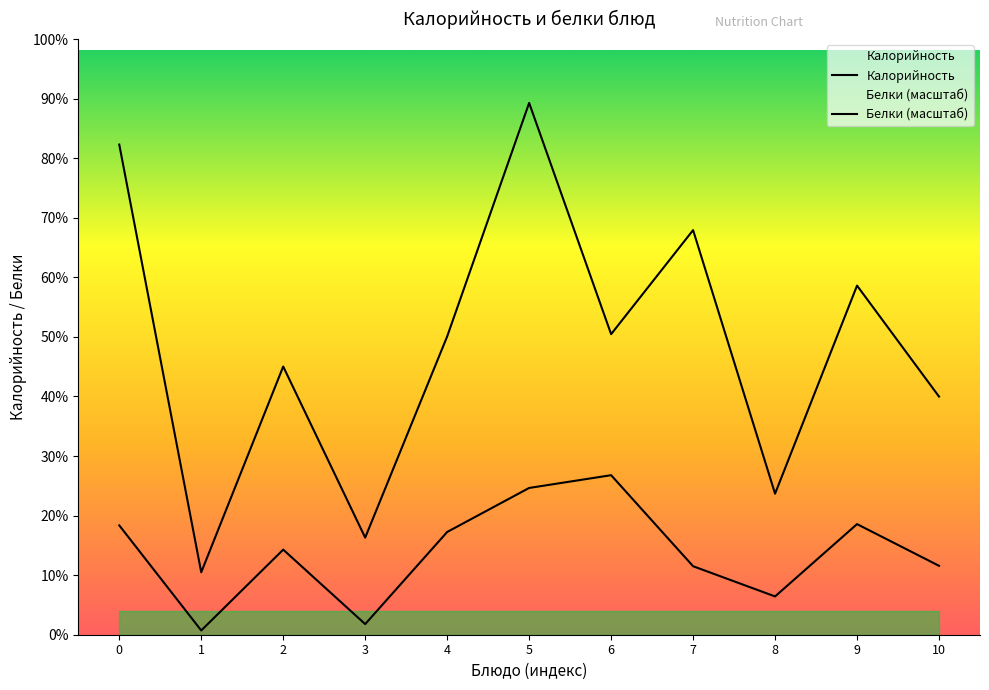

How many interior local valleys does the Калорийность series have?

4